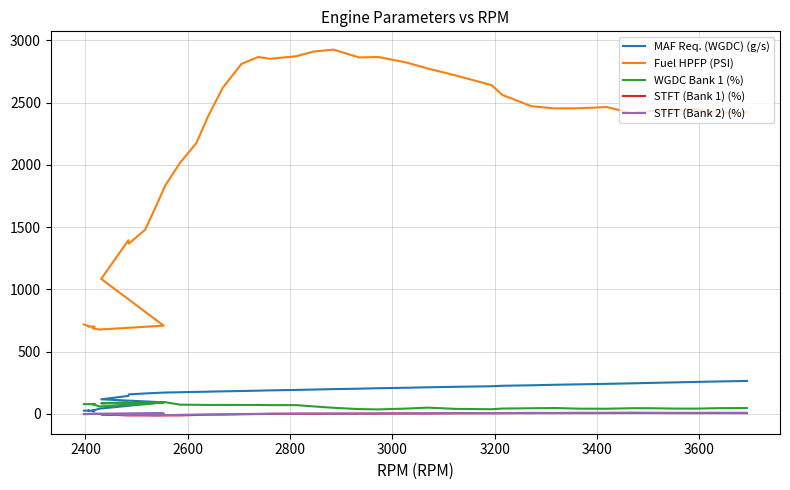

True or false: STFT (Bank 2) (%) and MAF Req. (WGDC) (g/s) cross at least once.

False